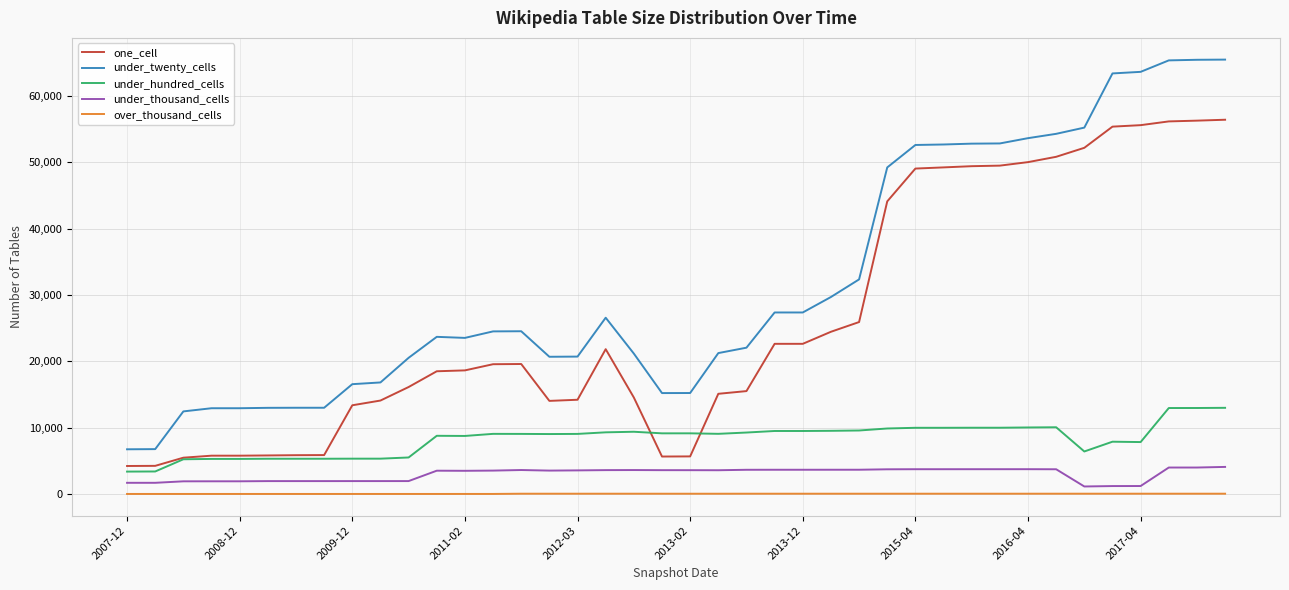

Rank the series by their maximum value, from lowest to highest.

over_thousand_cells, under_thousand_cells, under_hundred_cells, one_cell, under_twenty_cells